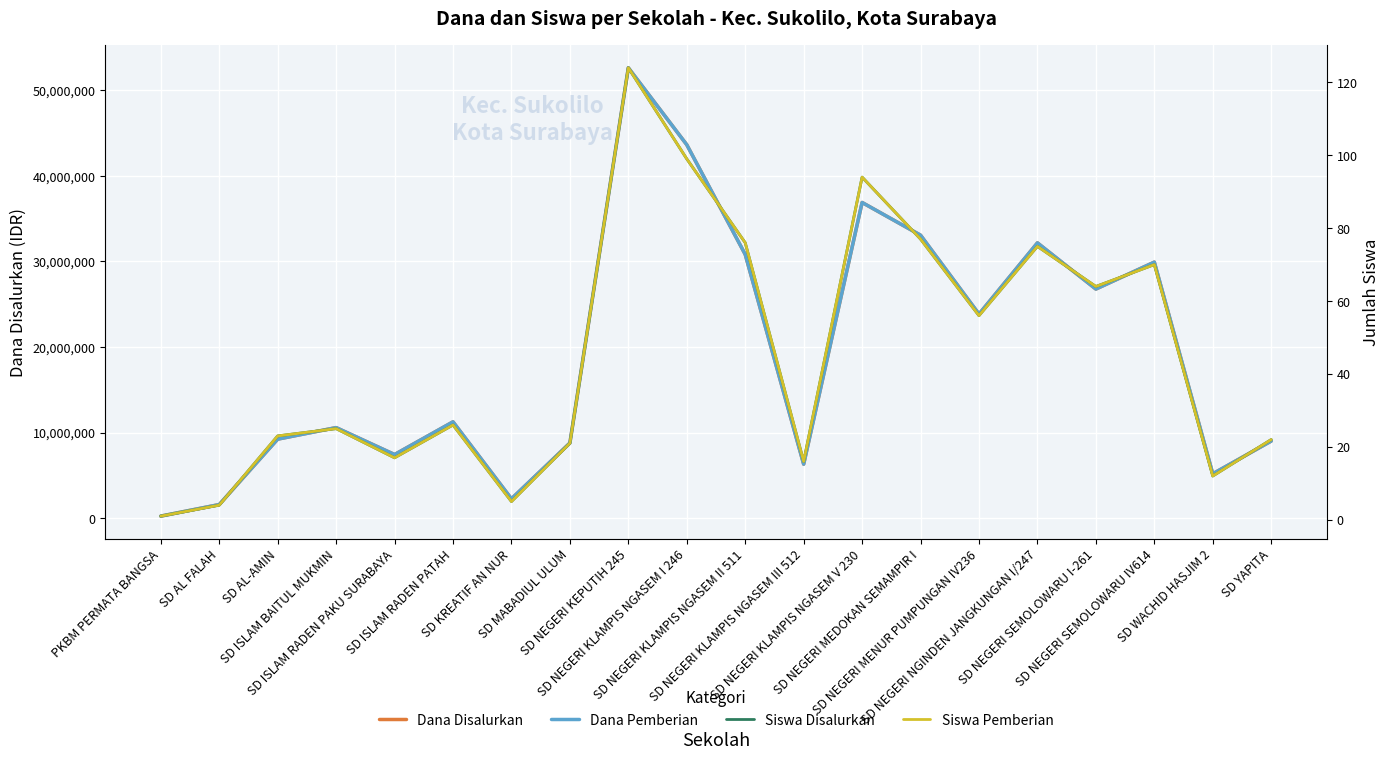

List the labels in order of Siswa Pemberian value, largest first.

SD NEGERI KEPUTIH 245, SD NEGERI KLAMPIS NGASEM I 246, SD NEGERI KLAMPIS NGASEM V 230, SD NEGERI MEDOKAN SEMAMPIR I, SD NEGERI KLAMPIS NGASEM II 511, SD NEGERI NGINDEN JANGKUNGAN I/247, SD NEGERI SEMOLOWARU IV614, SD NEGERI SEMOLOWARU I-261, SD NEGERI MENUR PUMPUNGAN IV236, SD ISLAM RADEN PATAH, SD ISLAM BAITUL MUKMIN, SD AL-AMIN, SD YAPITA, SD MABADIUL ULUM, SD ISLAM RADEN PAKU SURABAYA, SD NEGERI KLAMPIS NGASEM III 512, SD WACHID HASJIM 2, SD KREATIF AN NUR, SD AL FALAH, PKBM PERMATA BANGSA